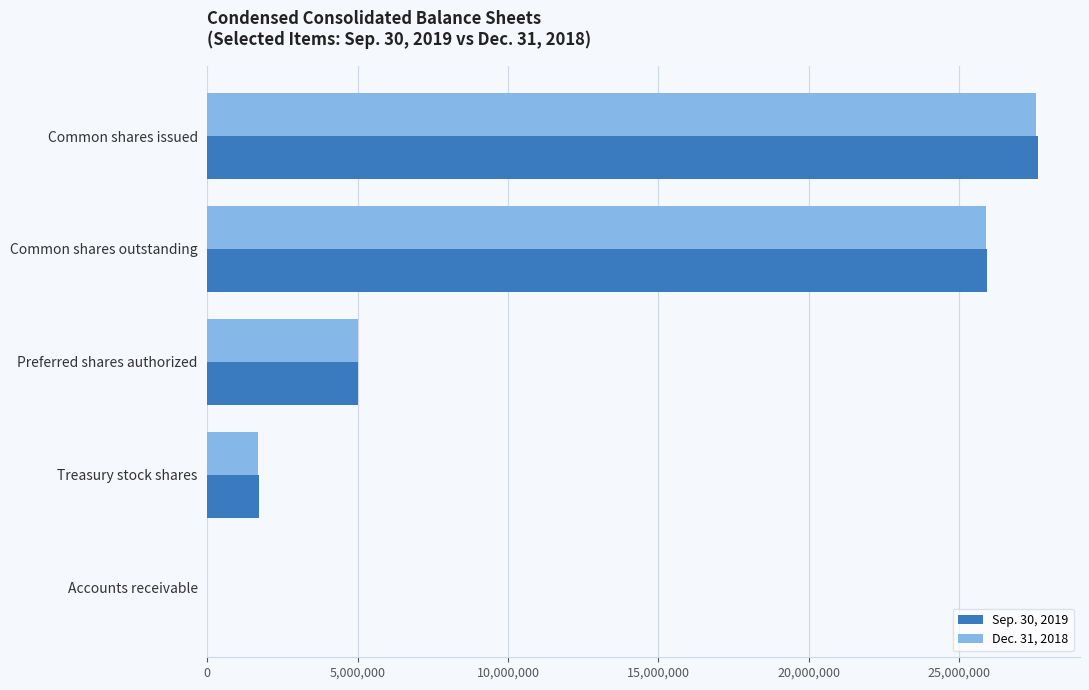

Which series changed the most between Preferred shares authorized and Treasury stock shares?

Dec. 31, 2018